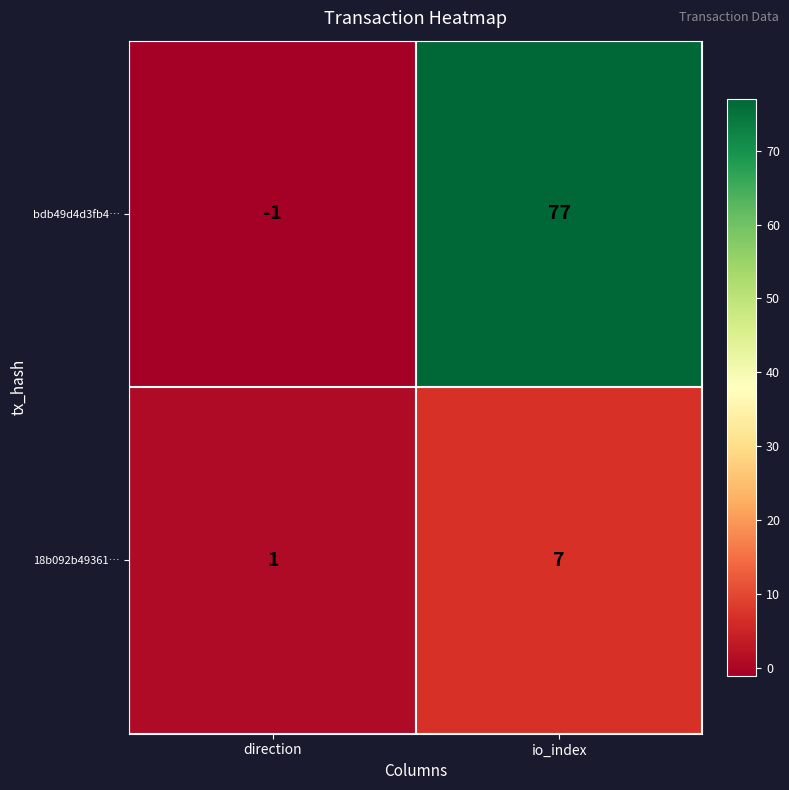

At how many categories does at least one series exceed 5?

1